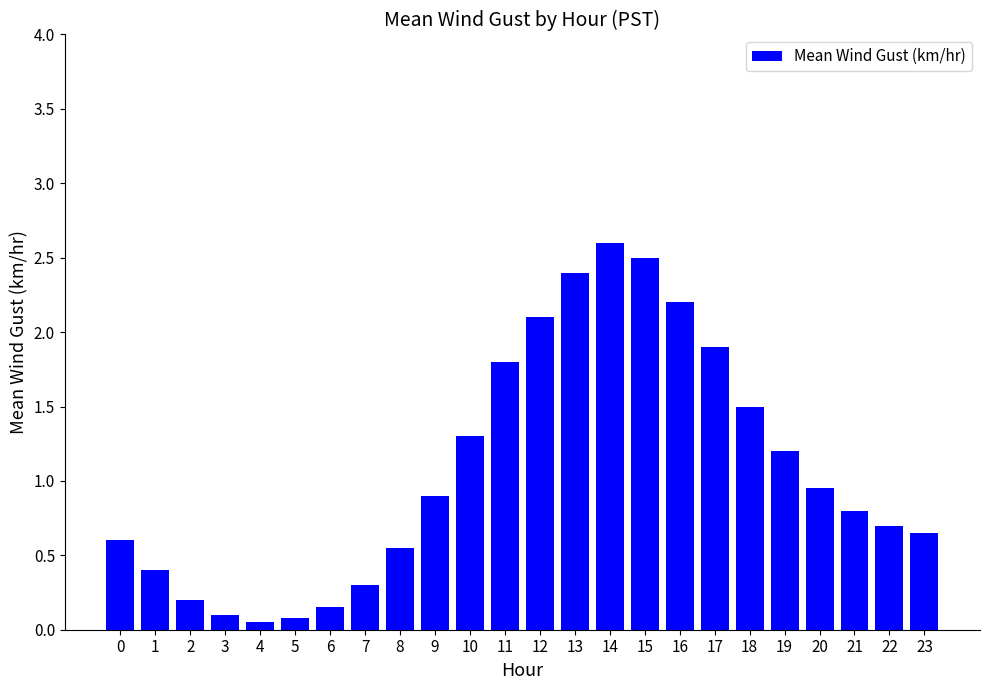

What is the sum of all values?

25.9